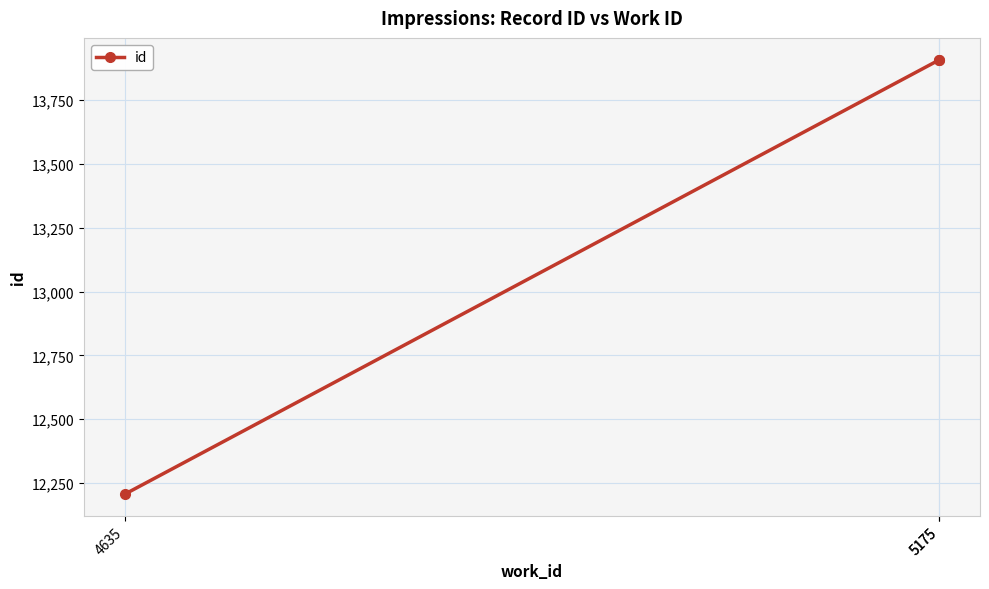

What is the greatest value displayed?

13909